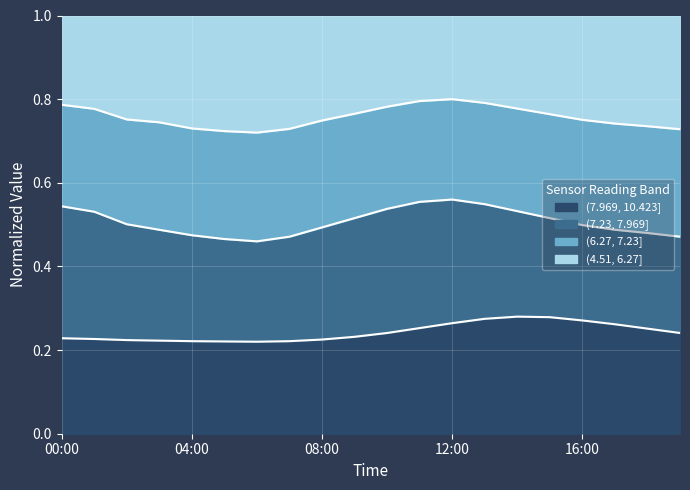

Is it true that (7.969, 10.423] equals 0.4 at 16:00?

False